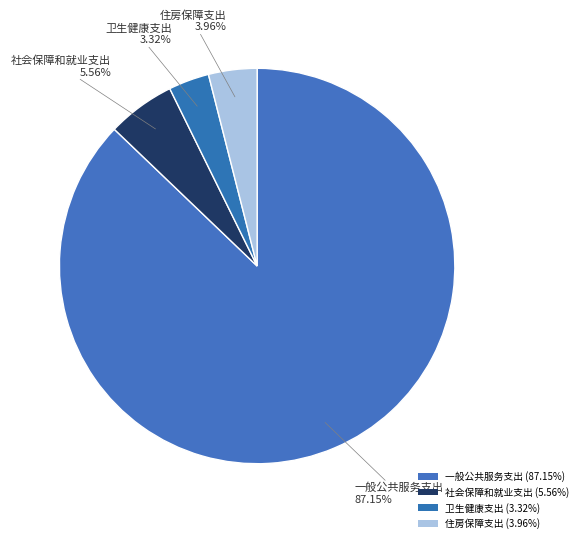

How many slices are in this pie chart?

4